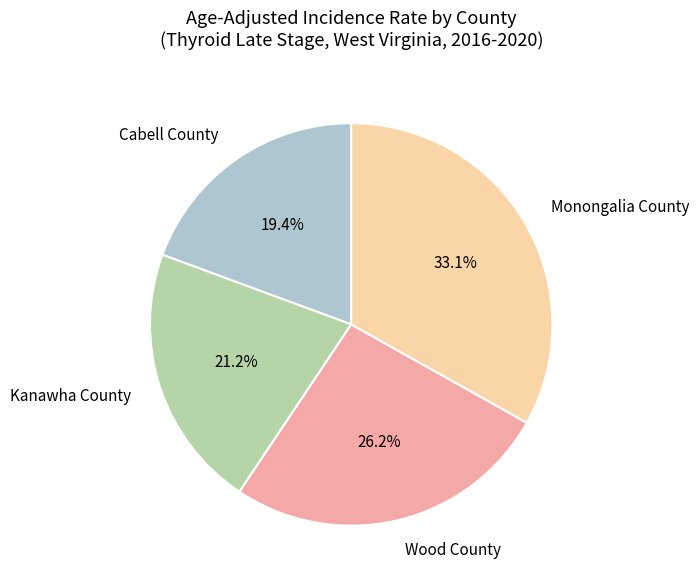

What is the largest slice in the pie chart?

Monongalia County